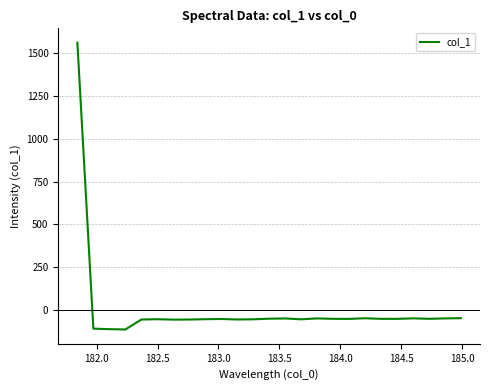

What is the difference between the maximum and minimum values?

1678.1